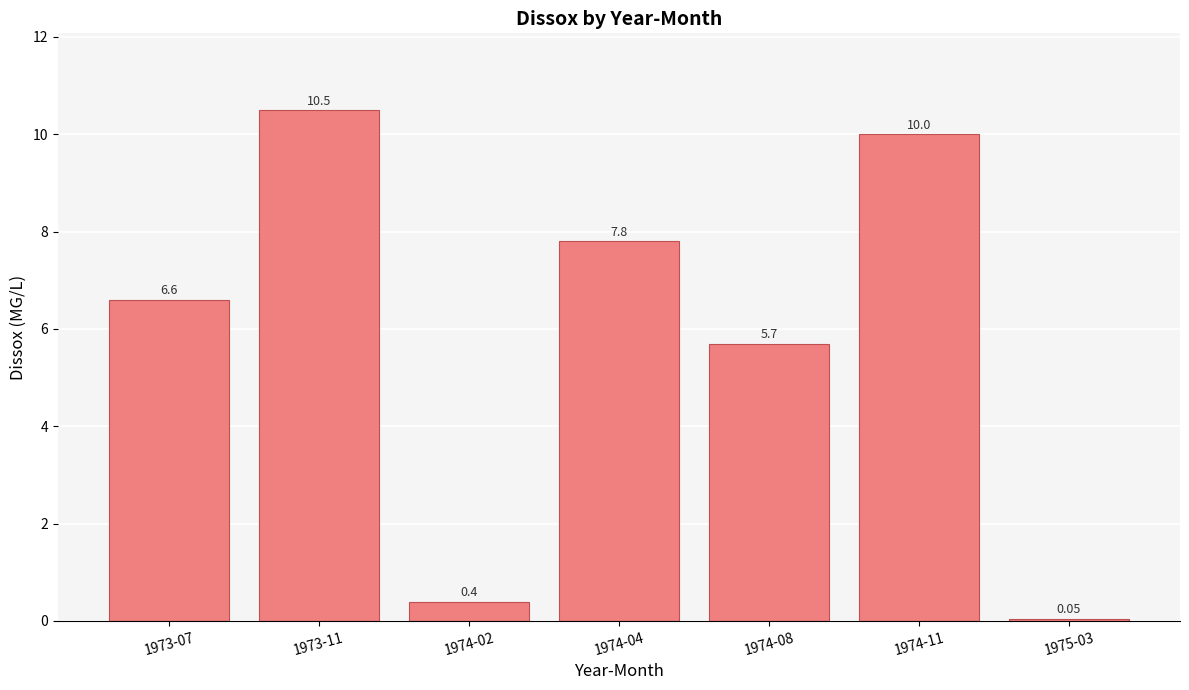

What is the value of the 4th bar from the left?

7.8